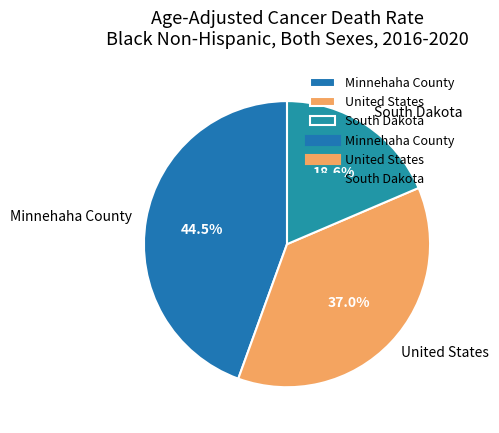

Approximately how many times larger is the value at Minnehaha County compared to South Dakota?

2.4